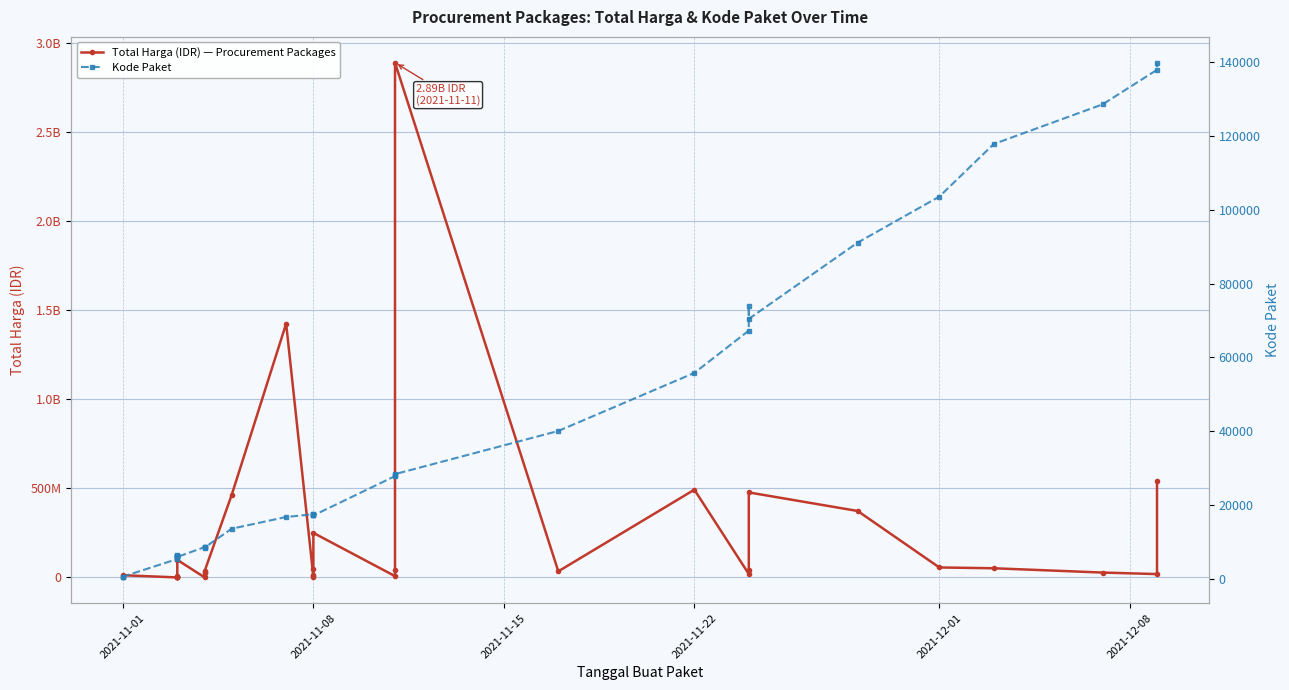

True or false: Kode Paket and Total Harga (IDR) — Procurement Packages cross at least once.

False